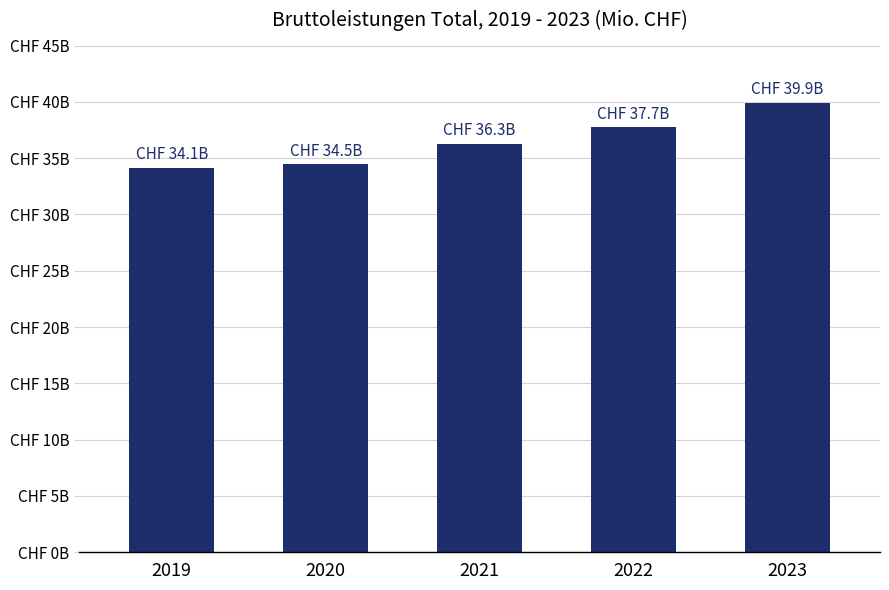

What value does the data have at 2023?

39929.1